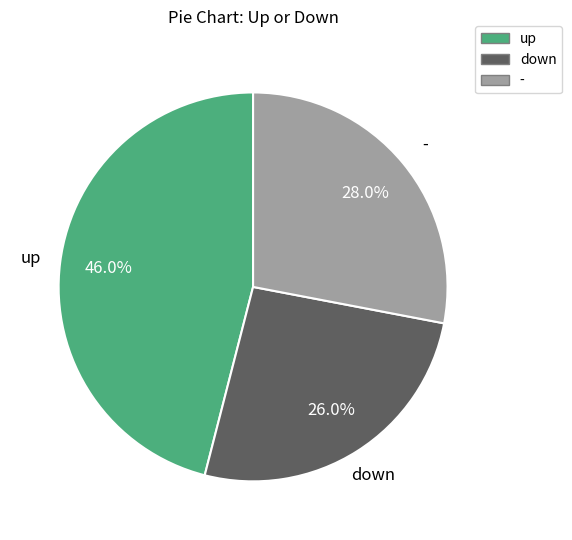

What is the total percentage of up and down?

72.0%